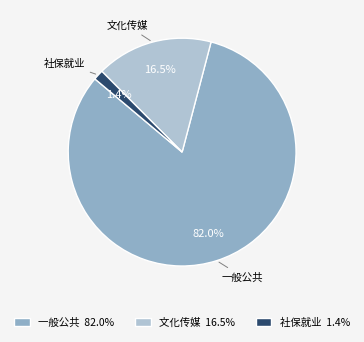

Is there a majority slice in this chart?

Yes